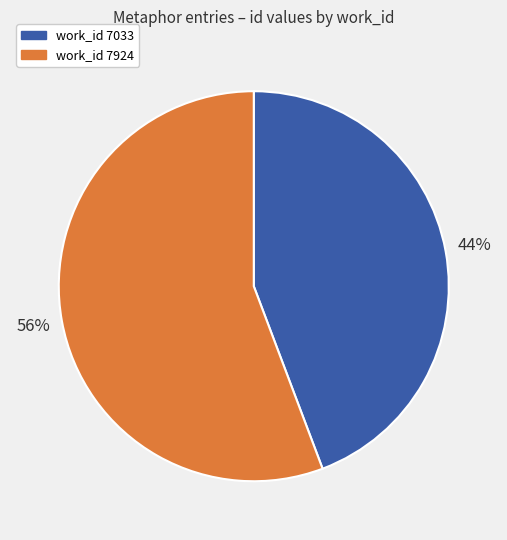

Is there any slice that represents more than half of the pie?

Yes